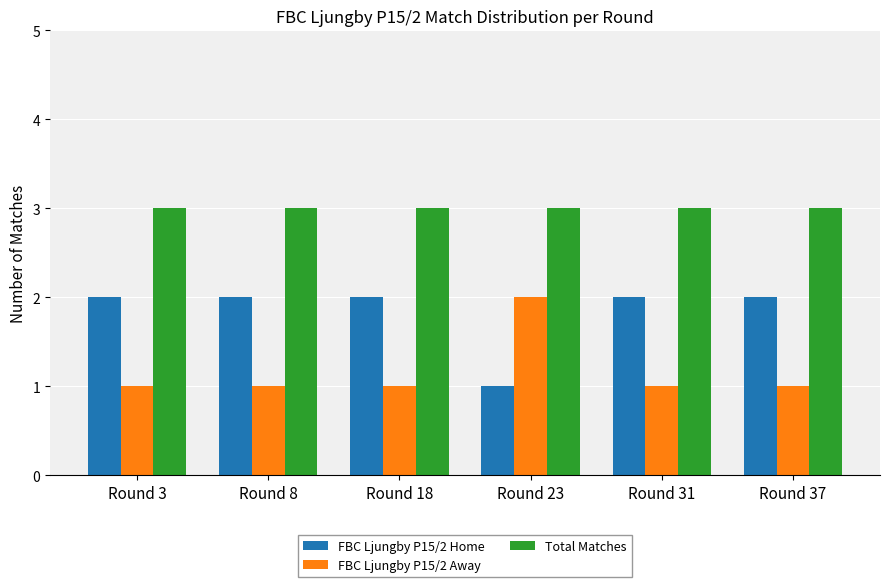

Rank the series at Round 37 from highest to lowest value.

Total Matches, FBC Ljungby P15/2 Home, FBC Ljungby P15/2 Away